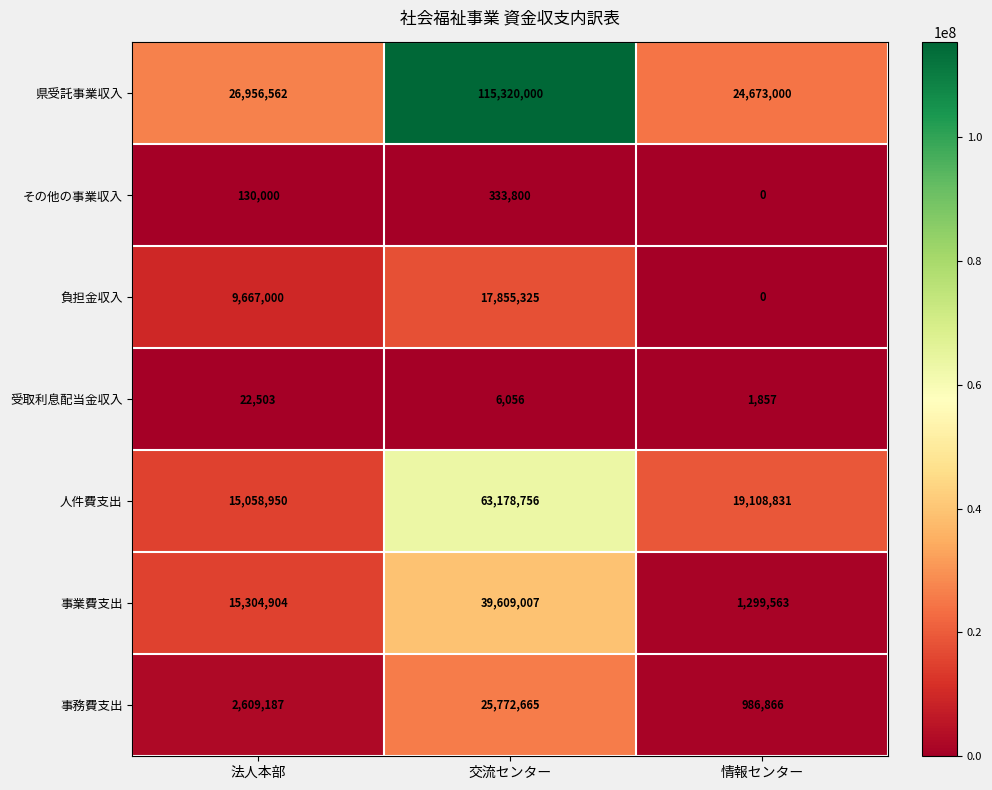

What is the total value across all series at 法人本部?

69749106